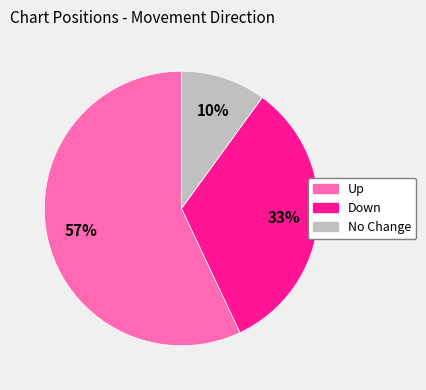

Is there a majority slice in this chart?

Yes